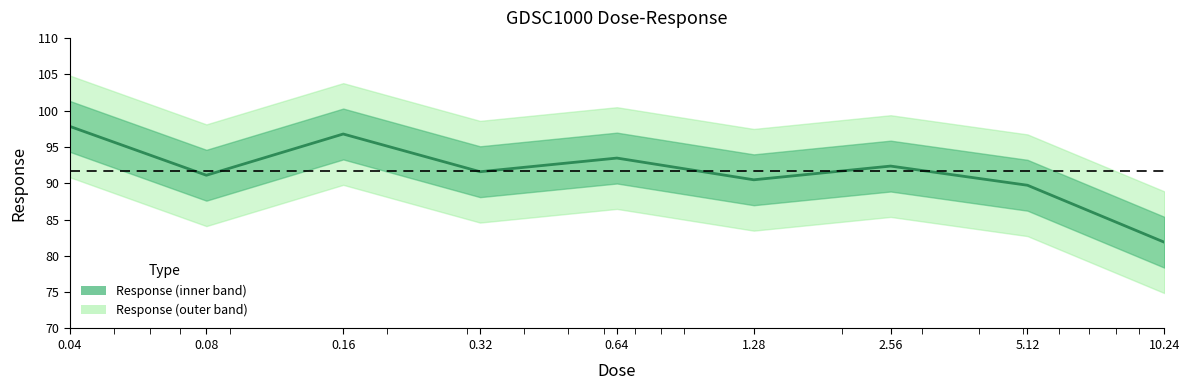

Reading left to right, what are all the values shown in this chart?

0.04=97.8	0.08=91.1	0.16=96.8	0.32=91.6	0.64=93.5	1.28=90.5	2.56=92.4	5.12=89.7	10.24=81.9